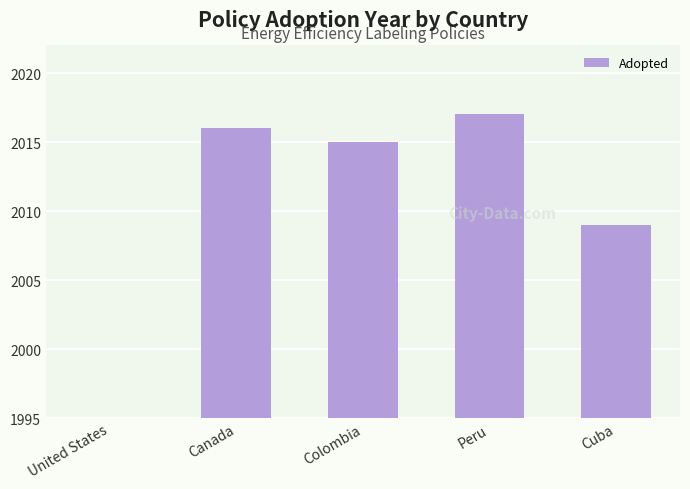

What is the difference between the maximum and minimum values?

37